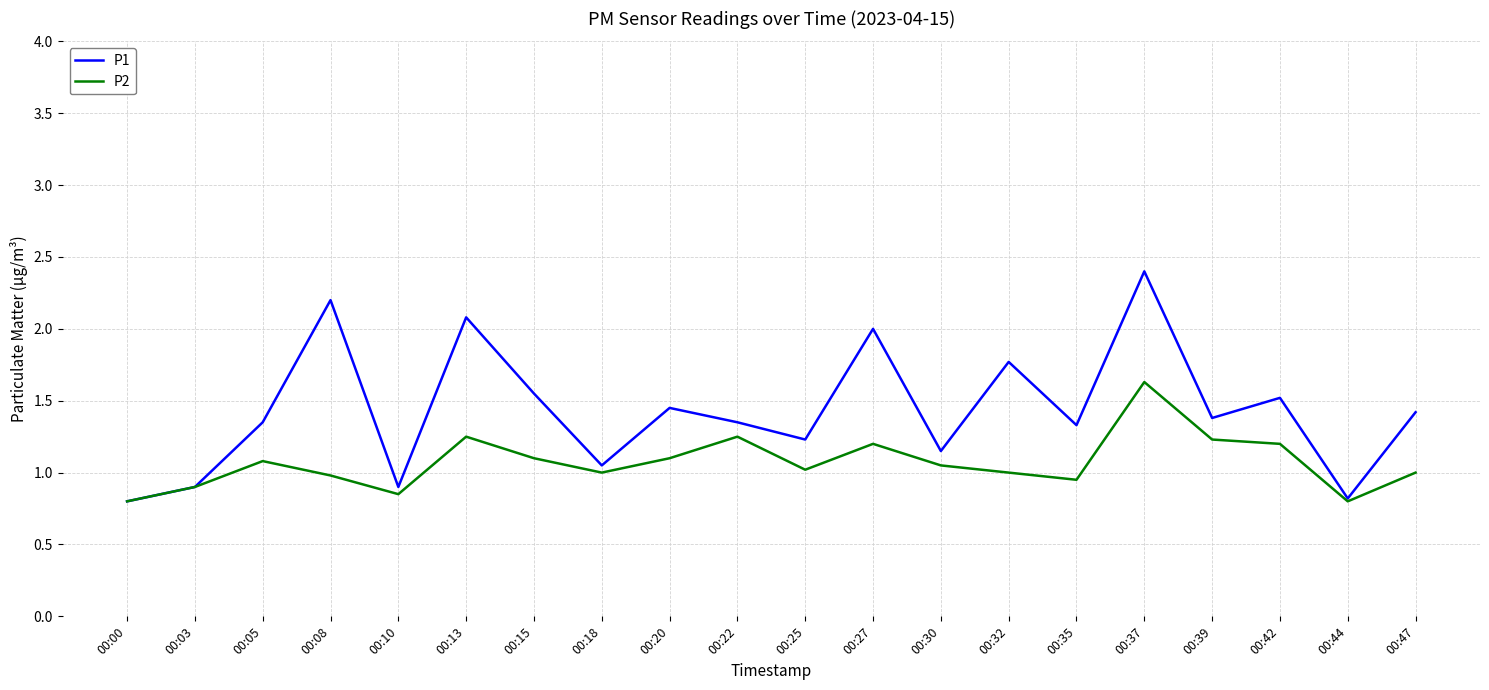

The value of P1 at 00:05 is 1.4. True or false?

True